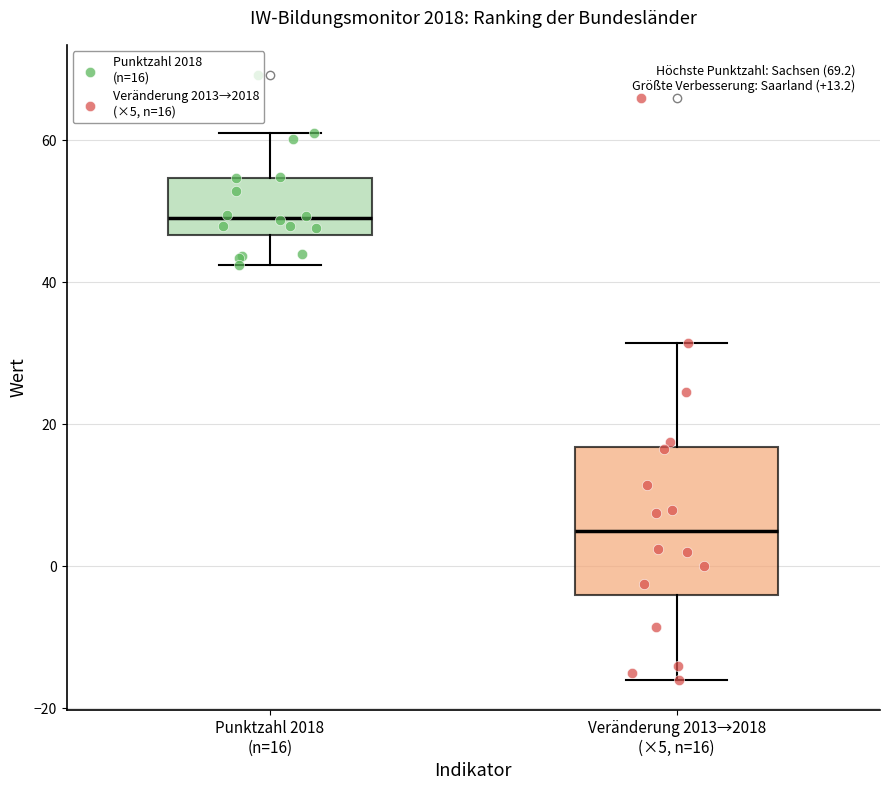

Comparing the boxes themselves (not the whiskers), which one is the tallest?

Veränderung 2013→2018 (×5, n=16)